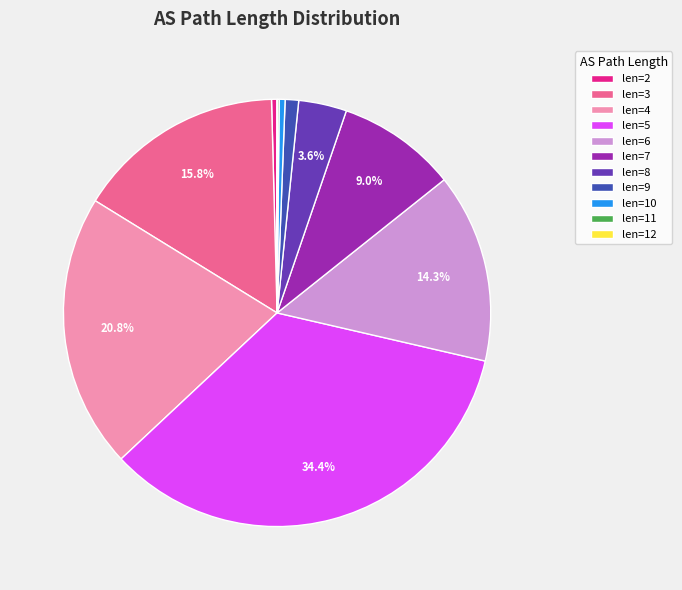

Does any single category account for the majority?

No